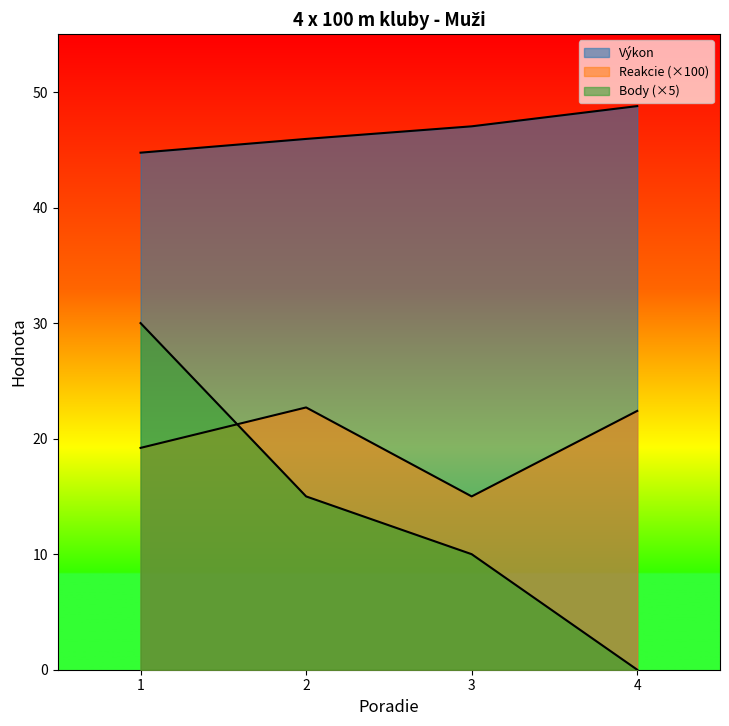

What is the minimum value for Reakcie?

15.0